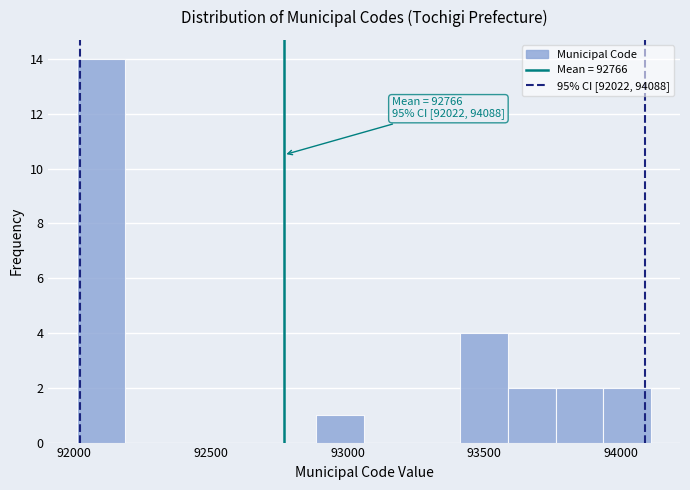

Around what value on the x-axis is the tallest bar? Give the approximate position of its centre, as read against the axis.

92100